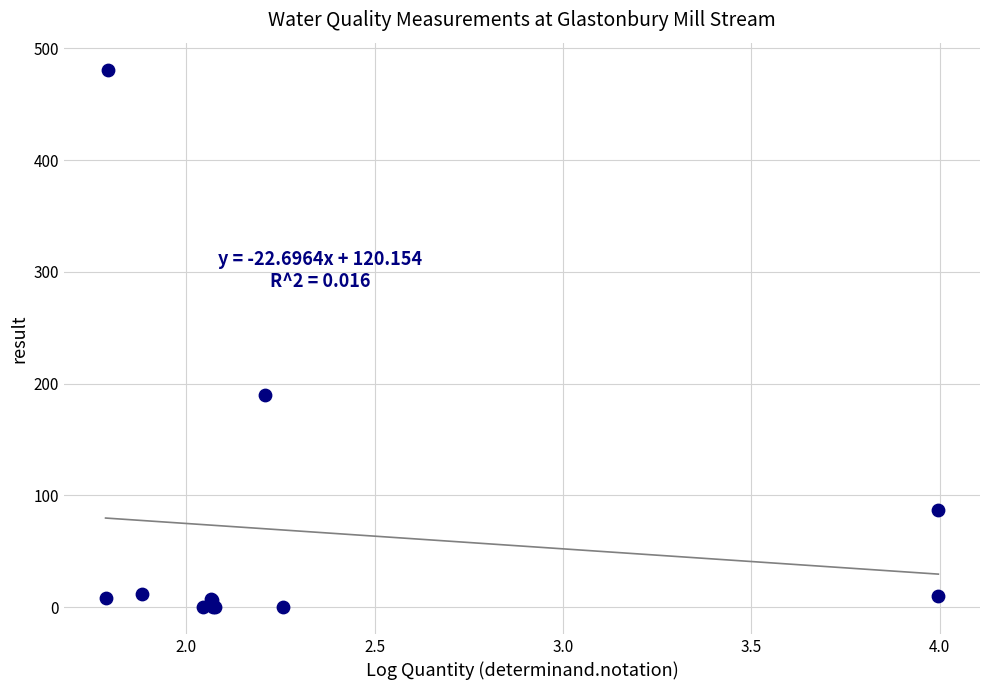

What Y value in the scatter plot is closest to 240?

190.0